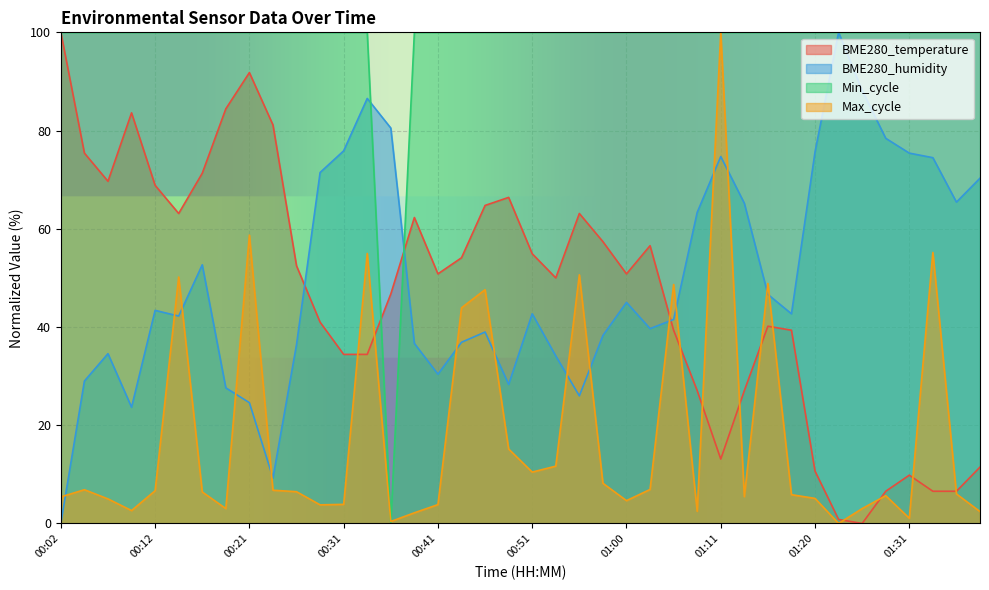

What is the difference between the highest and lowest values at 00:12?

93.3